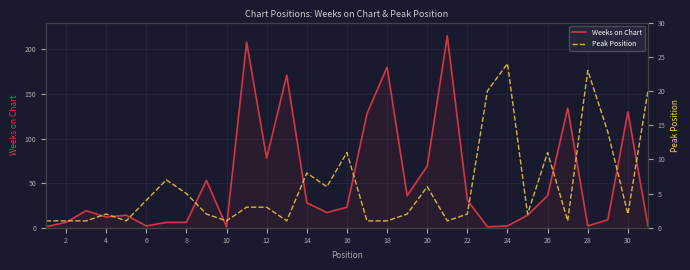

True or false: Peak Position has more than 1 interior local peaks.

True